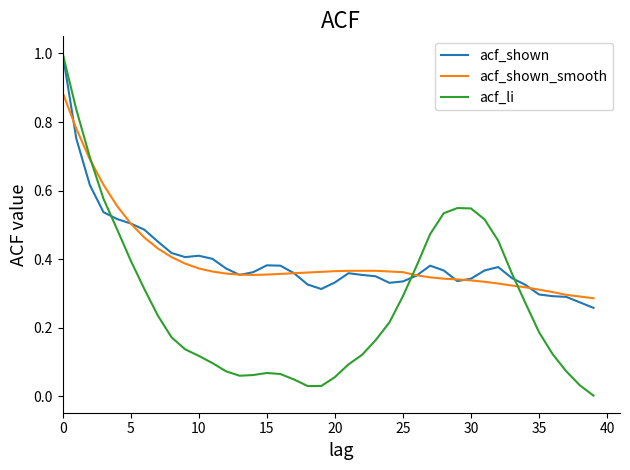

What is the highest value of the acf_li series?

1.0